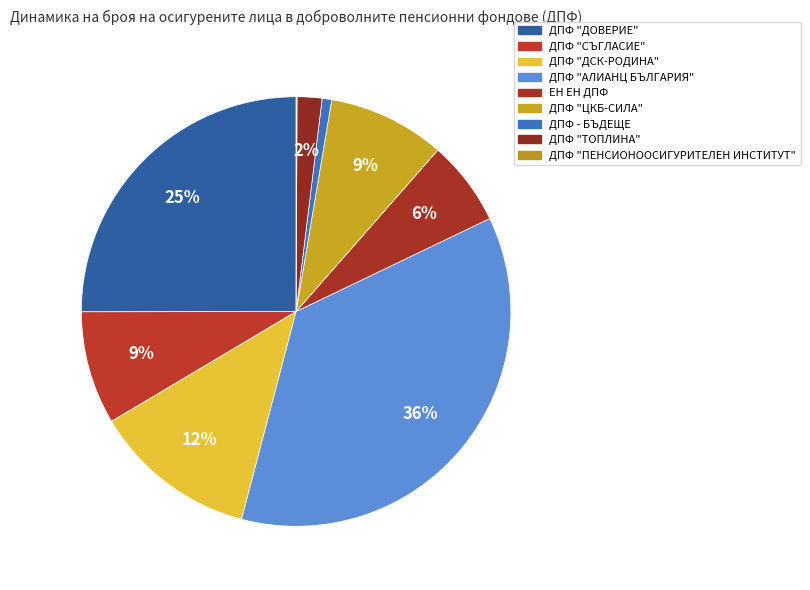

Count the number of slices in the pie.

9